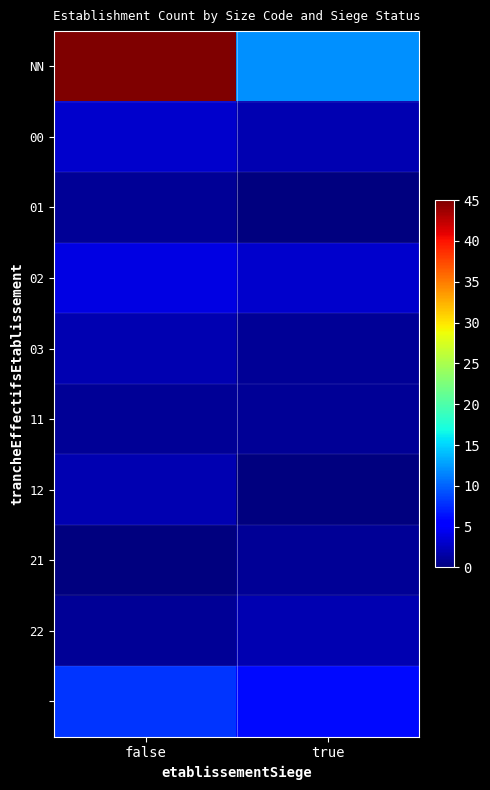

How many data points does each series have?

2